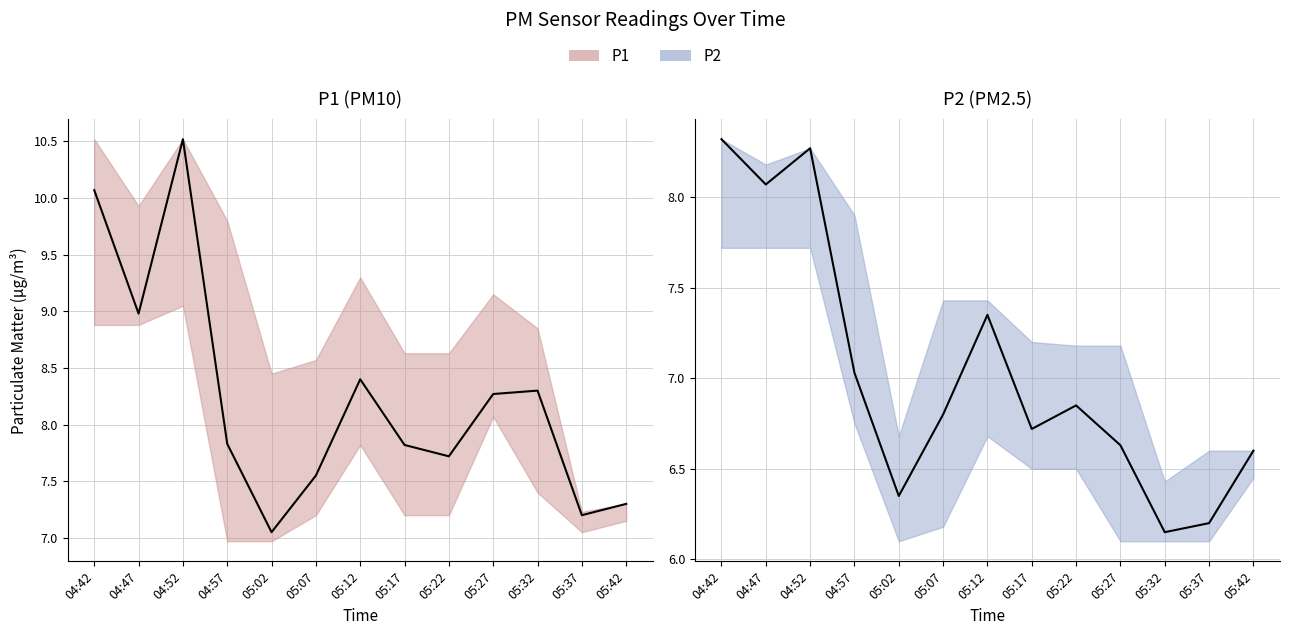

Which series has the widest spread of values?

P1